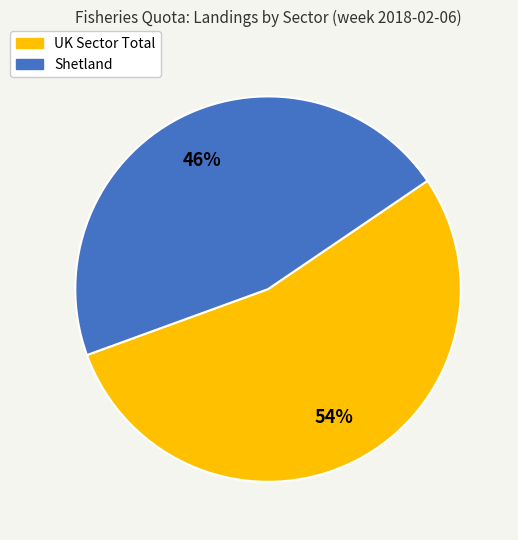

To the nearest percent, what is the difference between the largest and smallest slice percentages?

8%